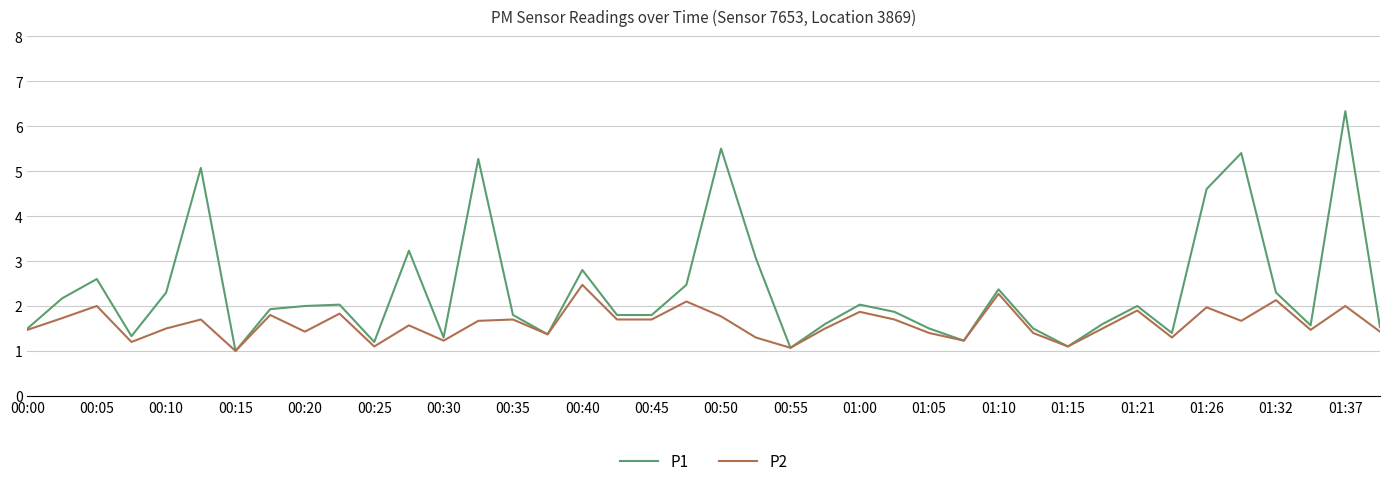

Rank the series by their maximum value, from highest to lowest.

P1, P2